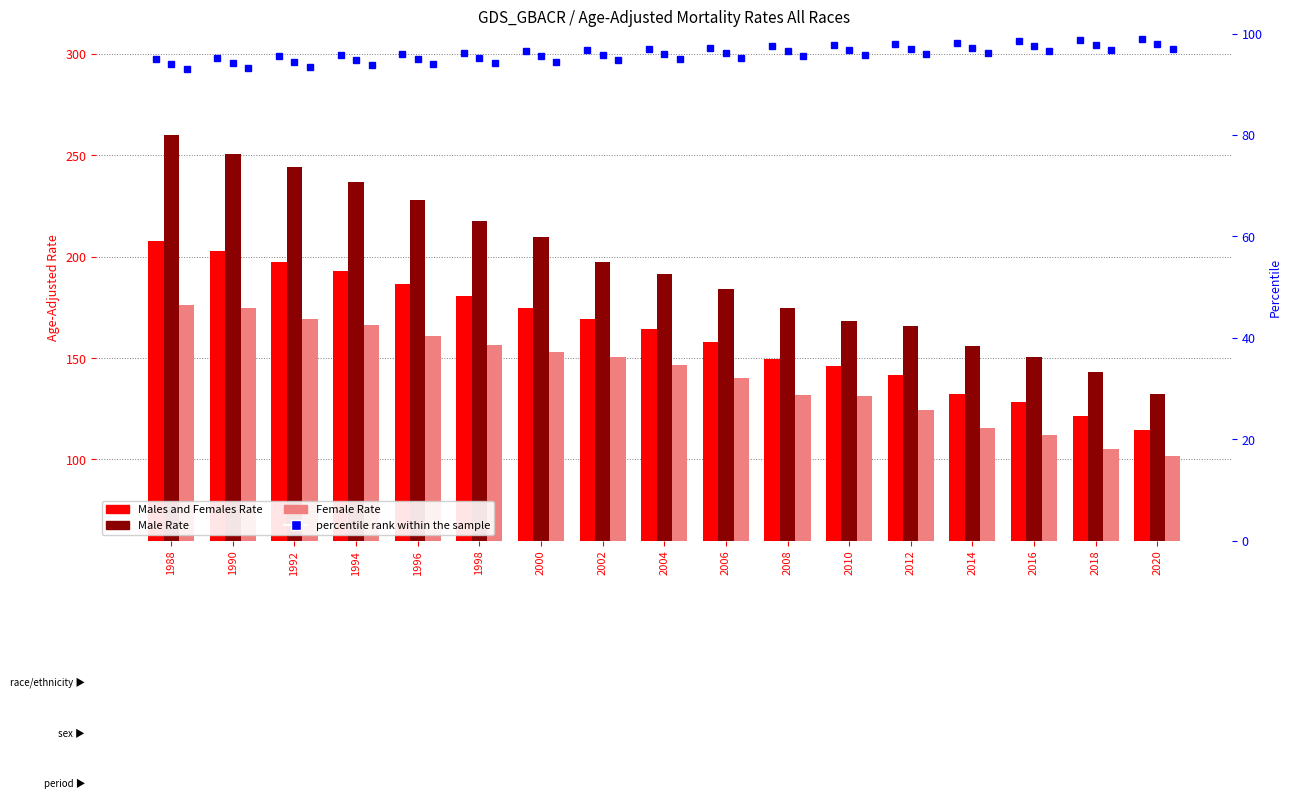

At which category does the chart reach its peak across all series?

1988